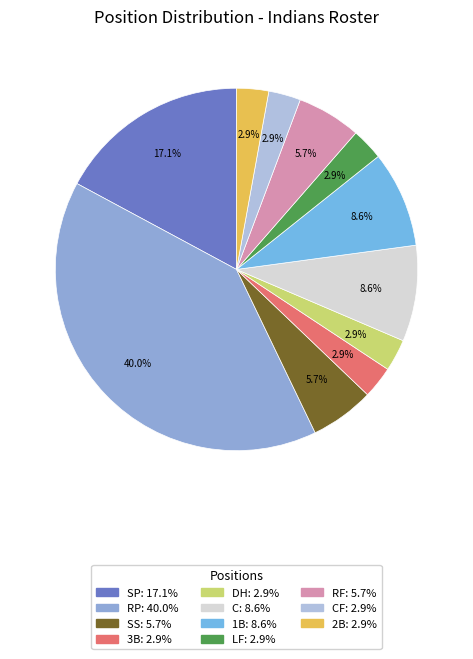

How many segments does this pie chart have?

11